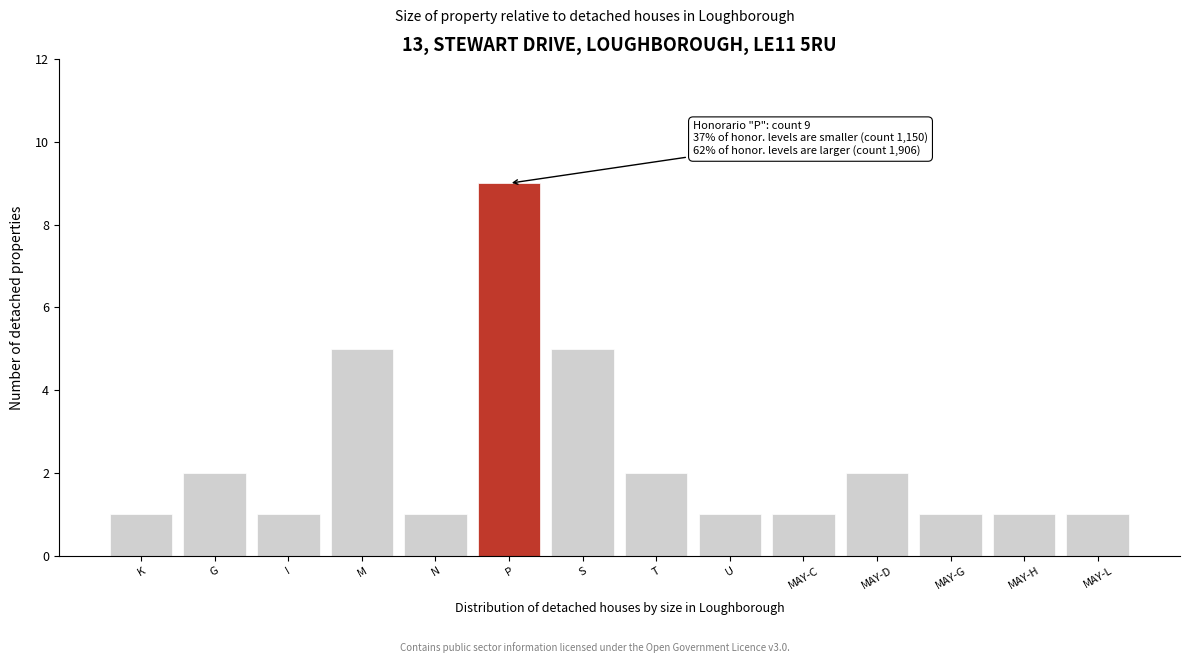

Reading left to right, what are all the values shown in this chart?

1	2	1	5	1	9	5	2	1	1	2	1	1	1